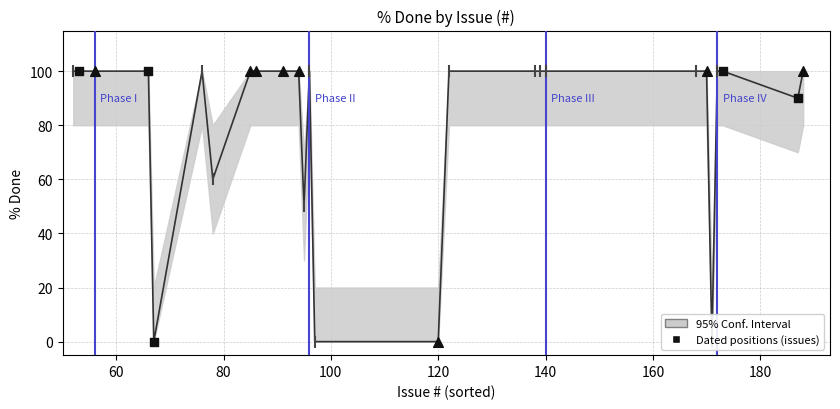

What is the change in value from 96 to 97?

-100